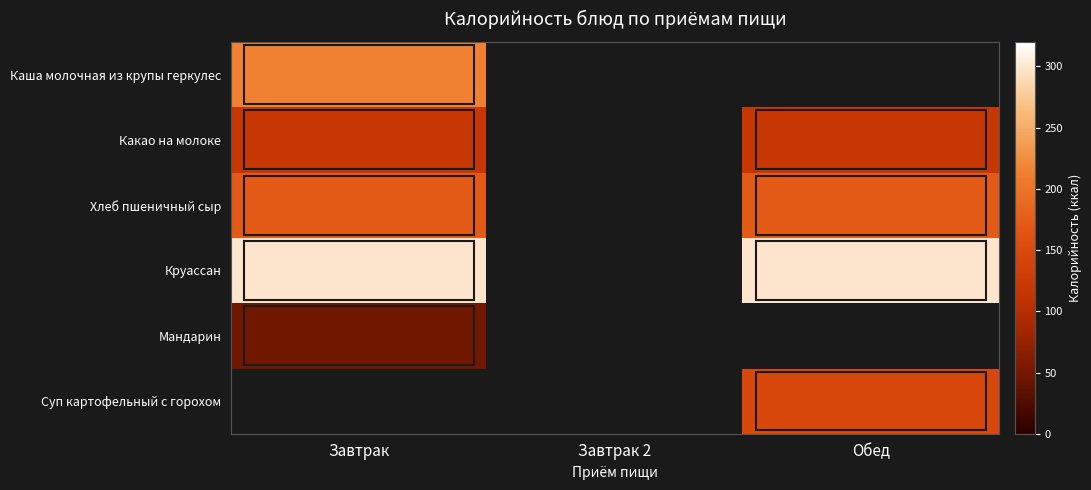

Reading right to left, transcribe all the data shown in this chart.

Каша молочная из крупы геркулес: Обед=0.0	Завтрак 2=0.0	Завтрак=214.0
Какао на молоке: Обед=119.0	Завтрак 2=0.0	Завтрак=119.0
Хлеб пшеничный сыр: Обед=172.0	Завтрак 2=0.0	Завтрак=172.0
Круассан: Обед=298.0	Завтрак 2=0.0	Завтрак=298.0
Мандарин: Обед=0.0	Завтрак 2=0.0	Завтрак=48.5
Суп картофельный с горохом: Обед=148.5	Завтрак 2=0.0	Завтрак=0.0